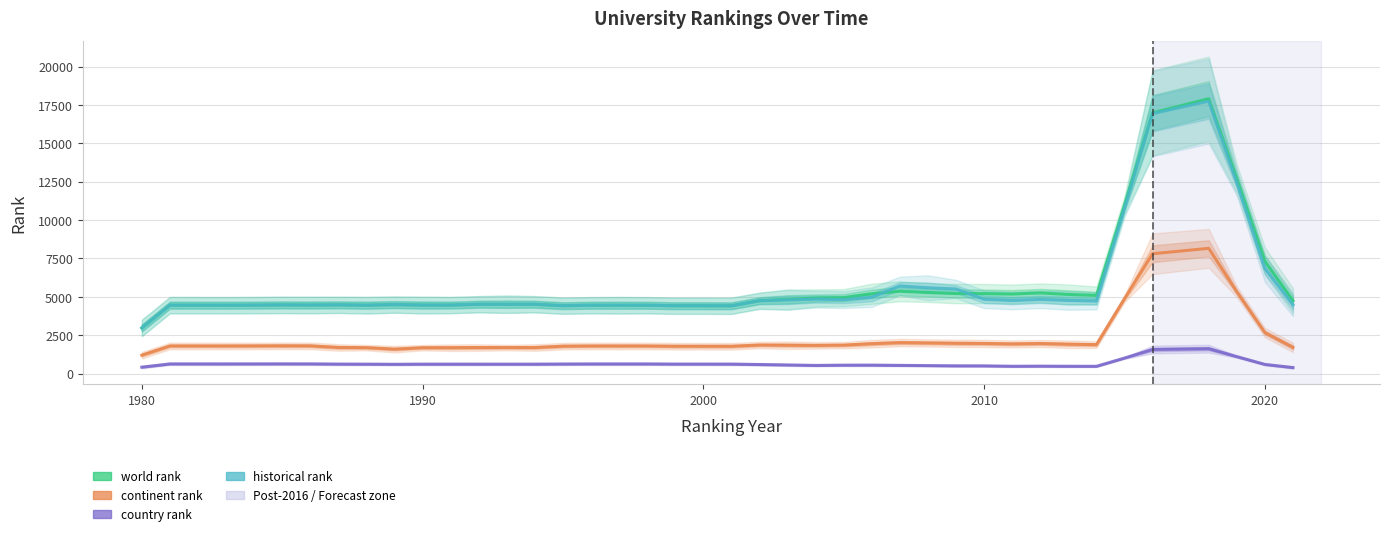

True or false: world rank and country rank cross at least once.

False